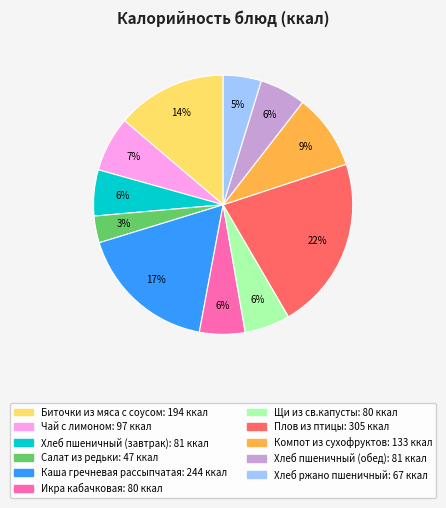

True or false: Каша гречневая рассыпчатая accounts for 17% of the total.

True